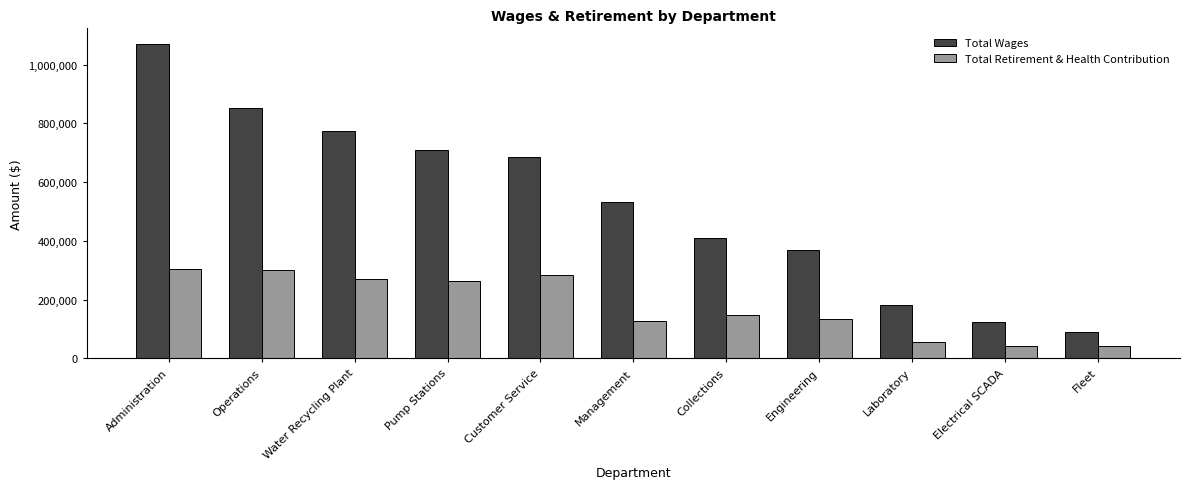

What is the value of the Total Retirement & Health Contribution bar at the 5th from the left?

284148